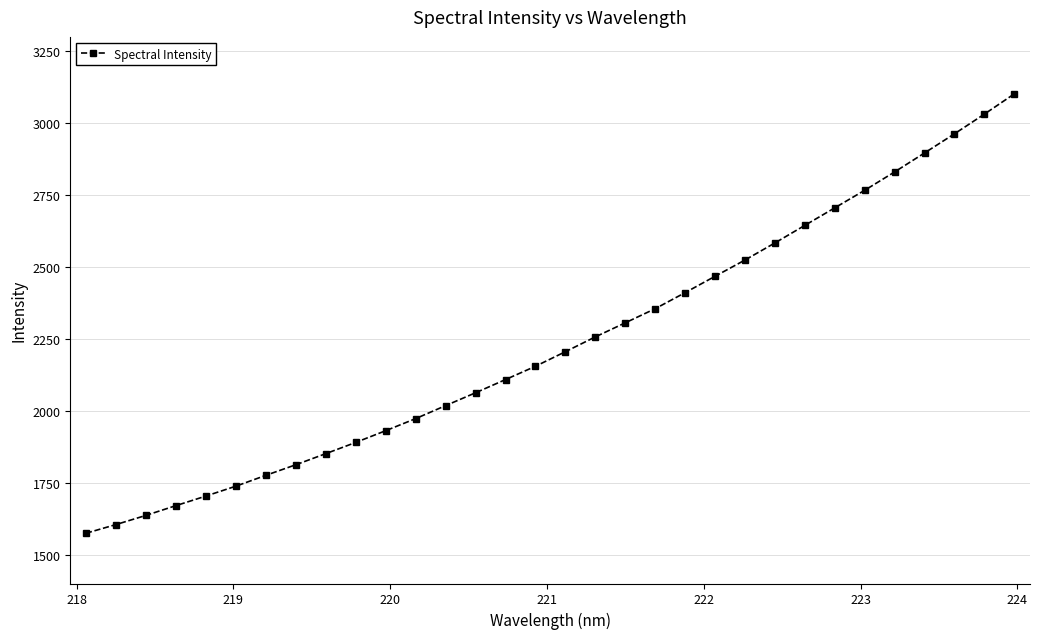

What is the smallest value displayed?

1574.7